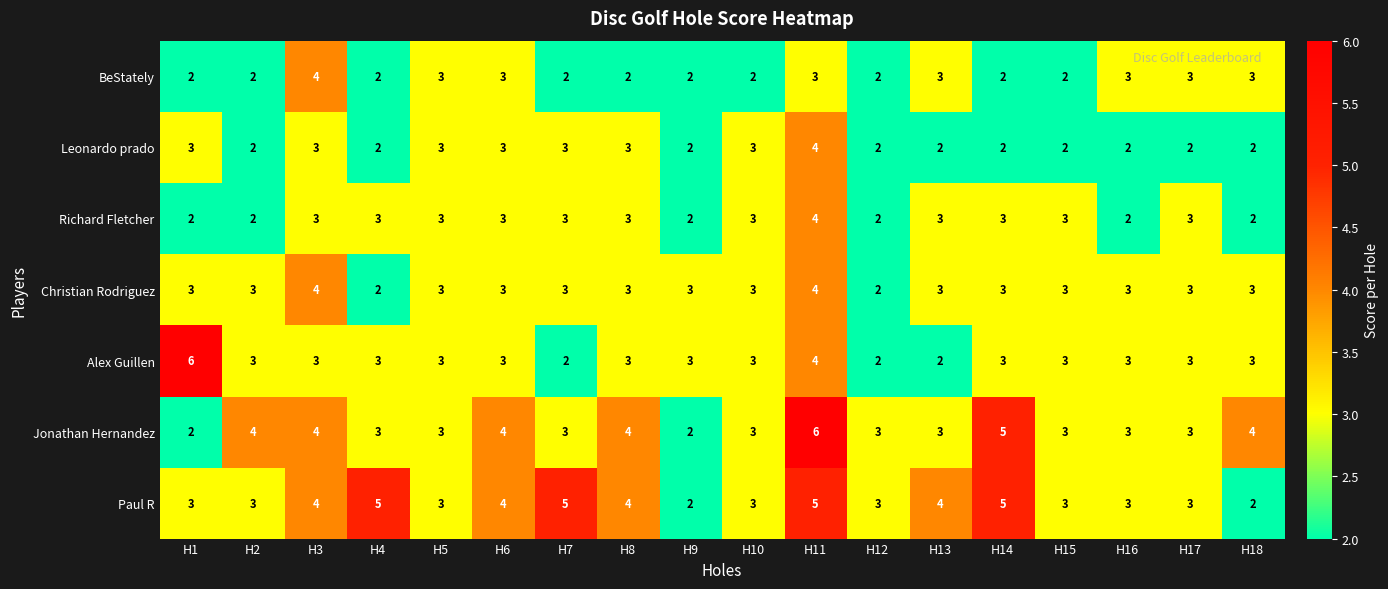

What is the total value across all series at H4?

20